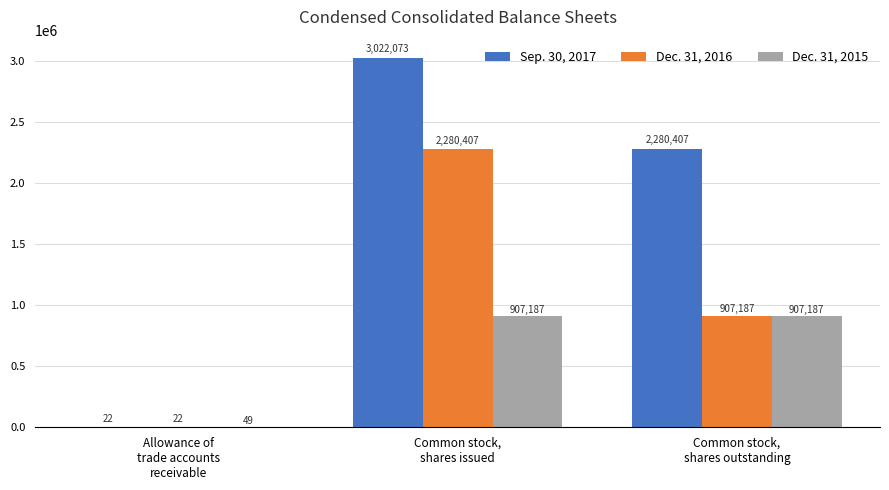

Reading left to right, transcribe all the data shown in this chart.

Sep. 30, 2017: 22	3022073	2280407
Dec. 31, 2016: 22	2280407	907187
Dec. 31, 2015: 49	907187	907187